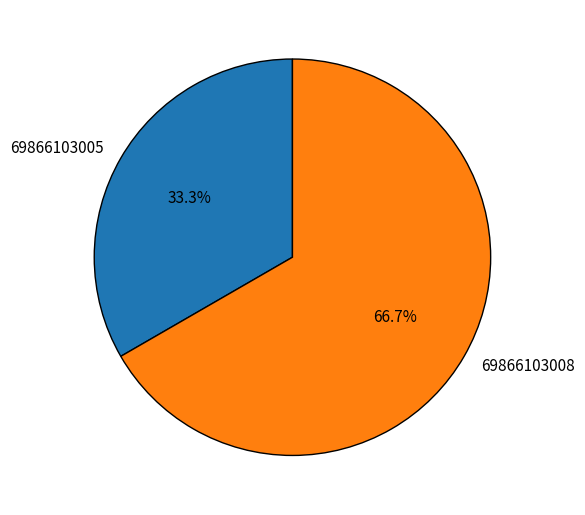

Is there any slice that represents more than half of the pie?

Yes